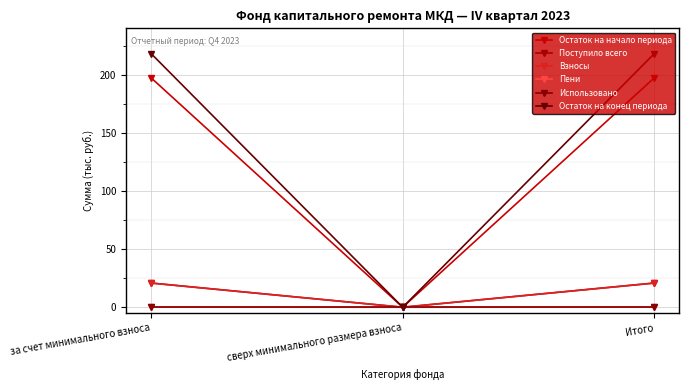

Is this an area chart (filled region under the line)?

No